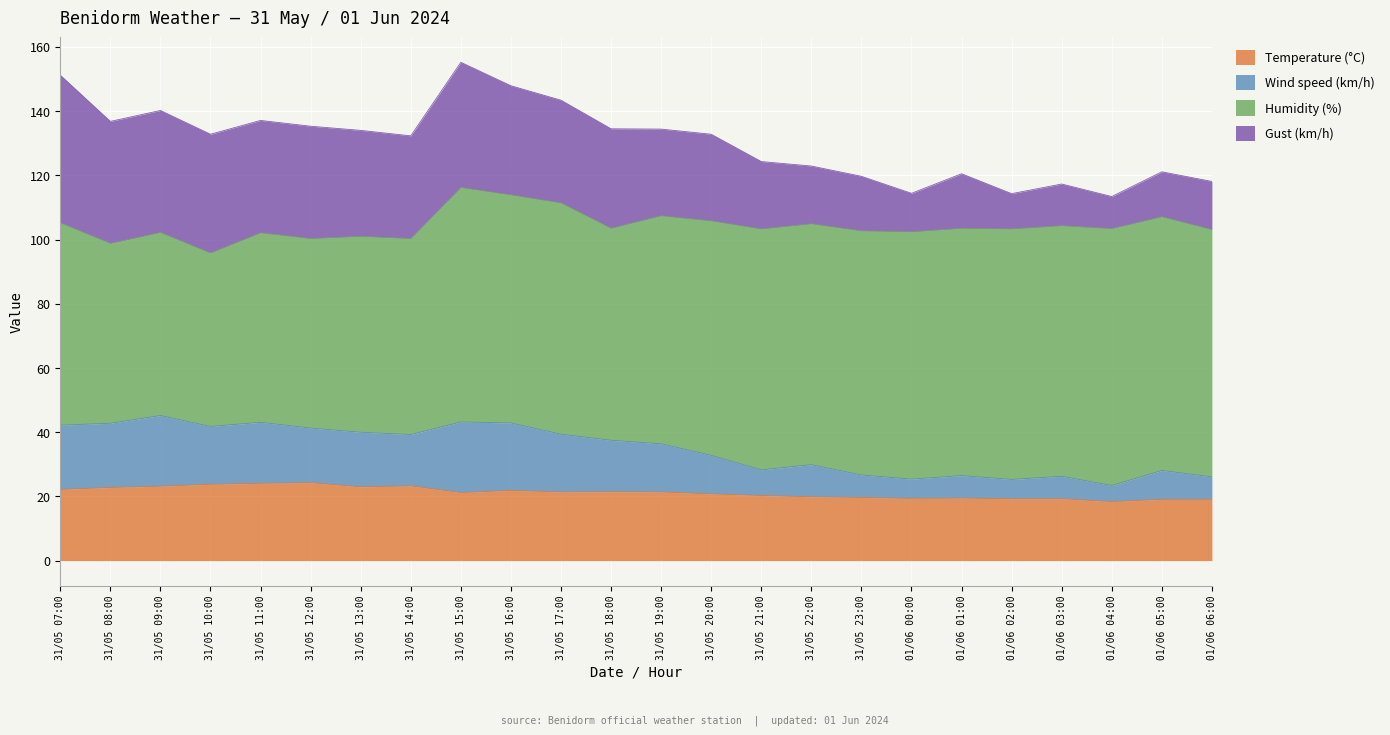

True or false: Temperature (°C) has a value of 19.1 at 01/06 06:00.

True